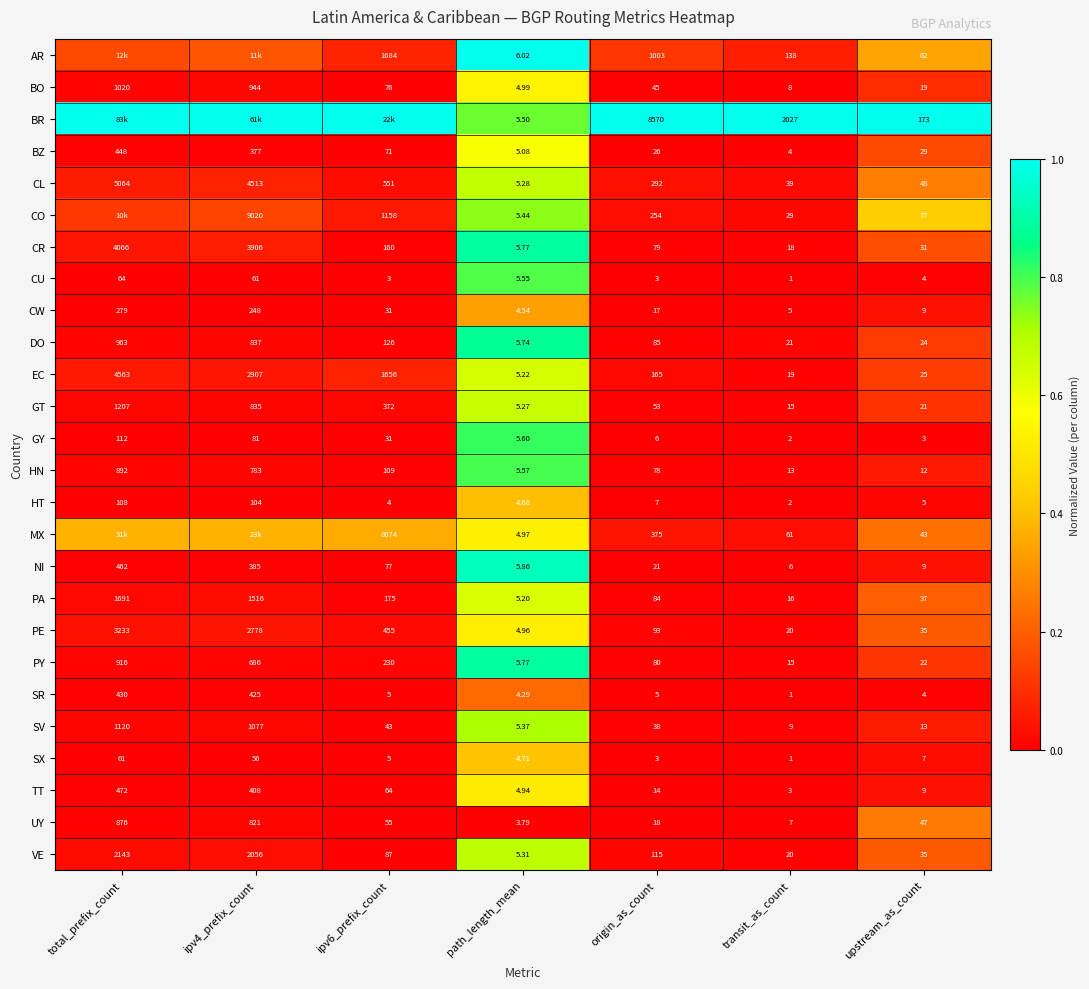

Which category has the lowest value in the HT series?

transit_as_count